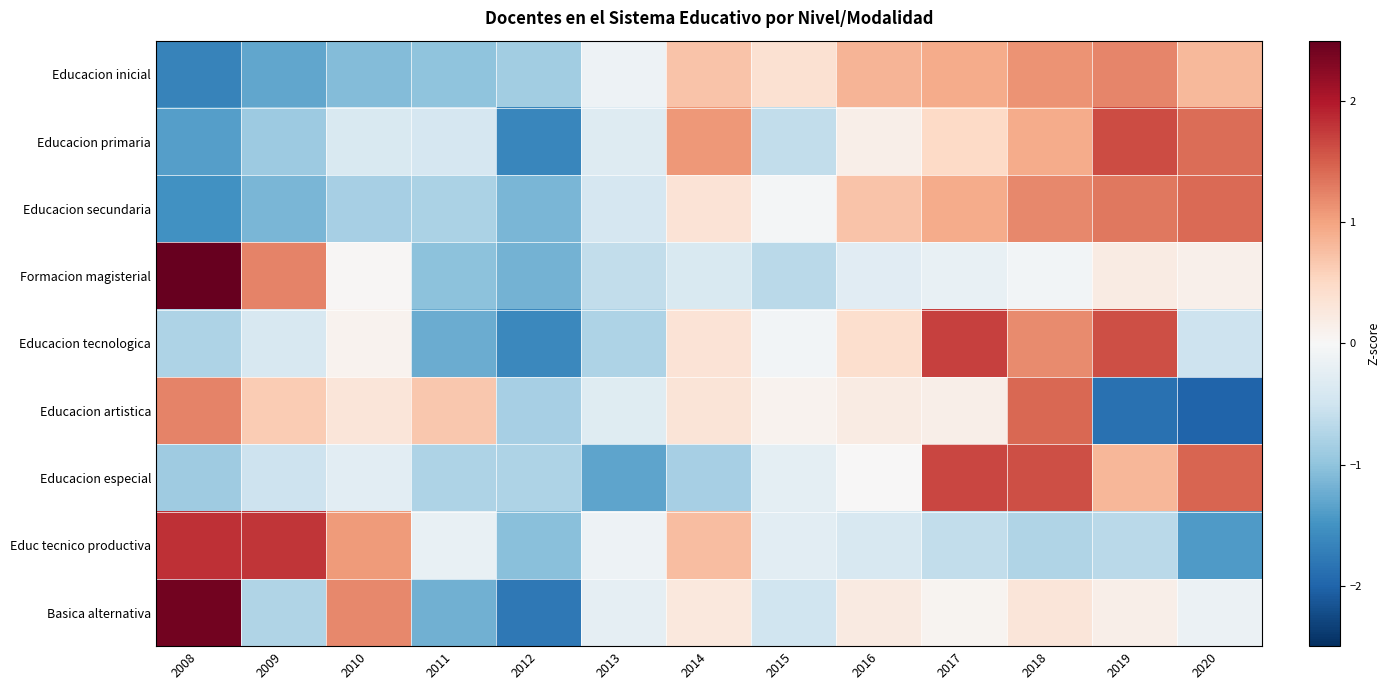

At how many categories does at least one series exceed -1?

13